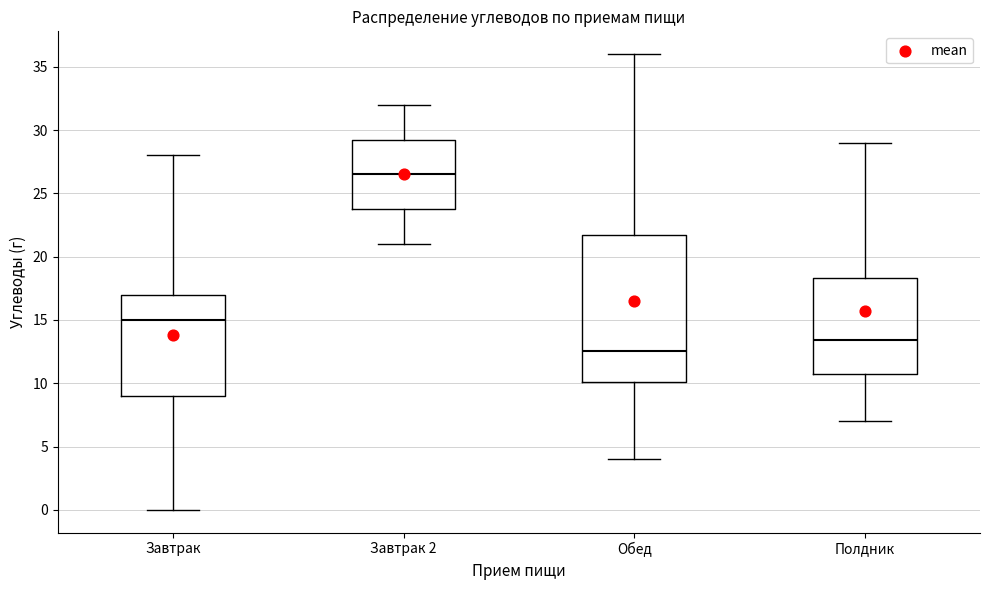

Which box's median line is the lowest?

Обед